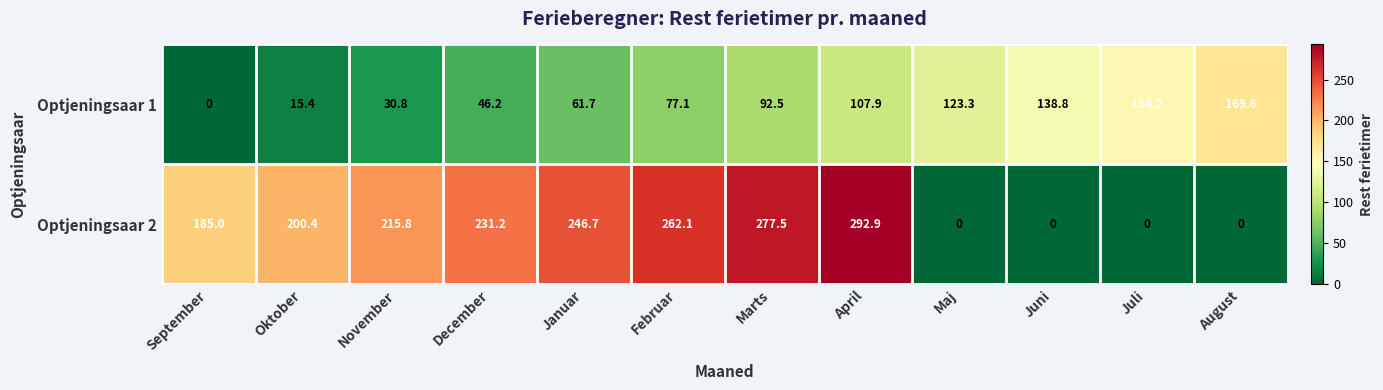

List the series in order of their peak value, lowest first.

Optjeningsaar 1, Optjeningsaar 2